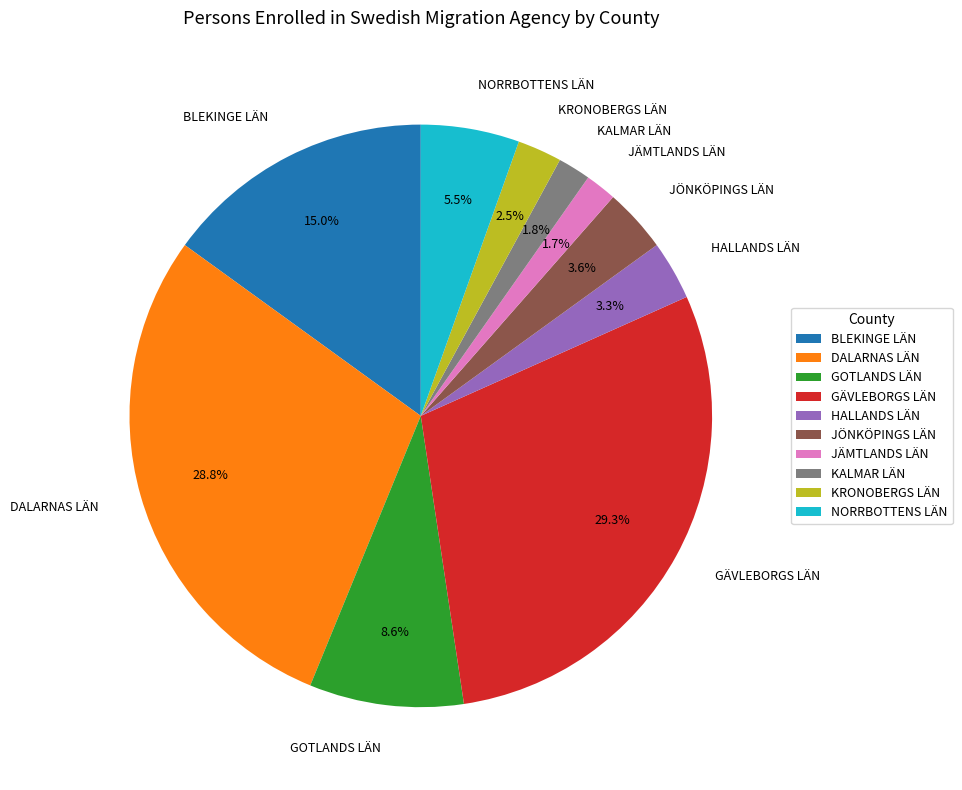

How many segments does this pie chart have?

10